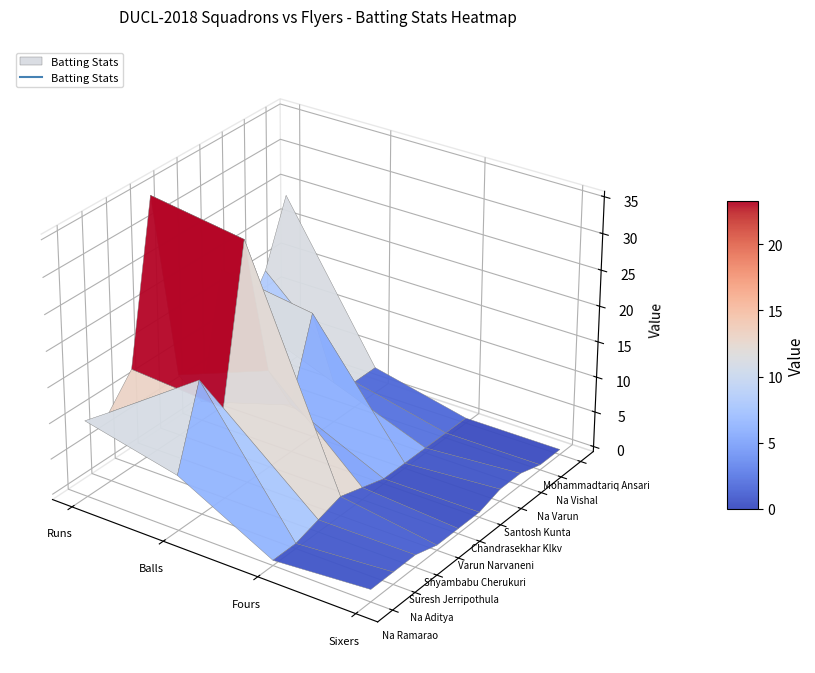

Reading right to left, transcribe all the data shown in this chart.

Na Ramarao: 1	0	7	10
Na Aditya: 1	0	18	9
Suresh Jerripothula: 1	1	12	13
Shyambabu Cherukuri: 0	2	33	35
Varun Narvaneni: 0	1	13	8
Chandrasekhar Klkv: 0	0	6	2
Santosh Kunta: 1	0	17	19
Na Varun: 1	0	5	10
Na Vishal: 0	0	3	15
Mohammadtariq Ansari: 0	0	3	24